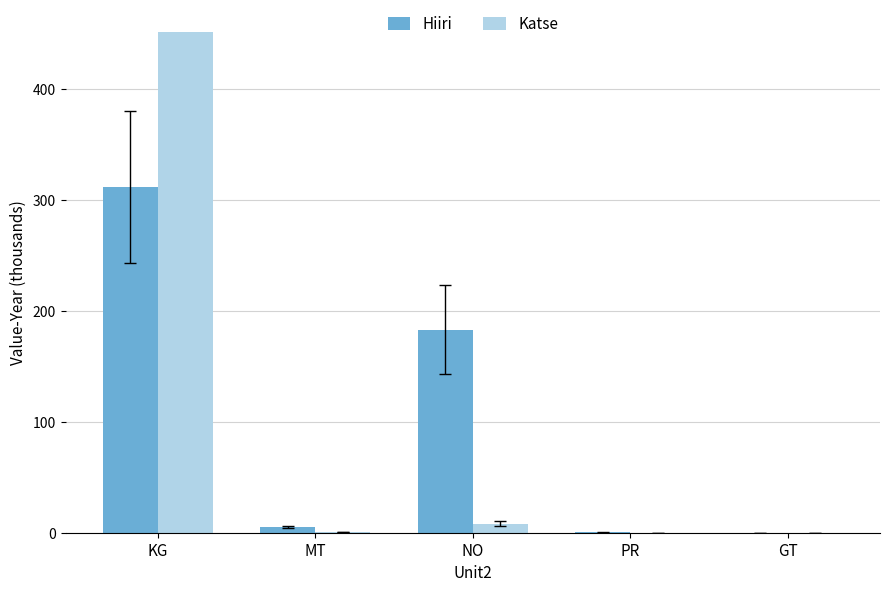

What is the spread (max minus min) of values at PR?

0.2